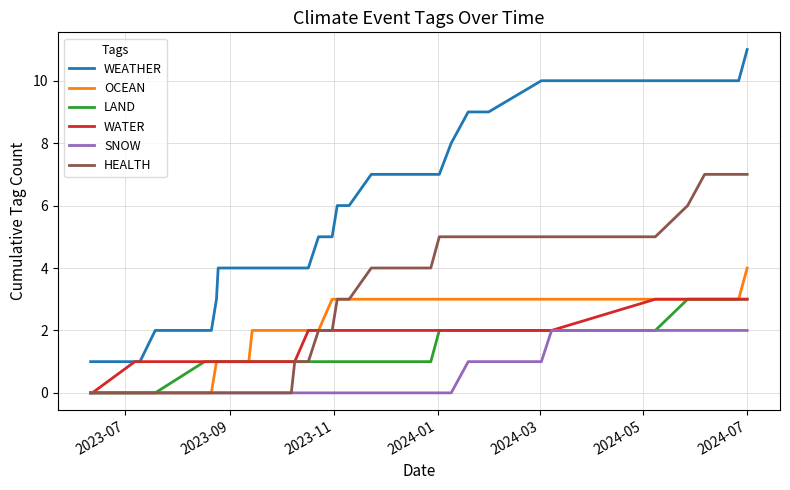

What is the greatest value displayed?

11